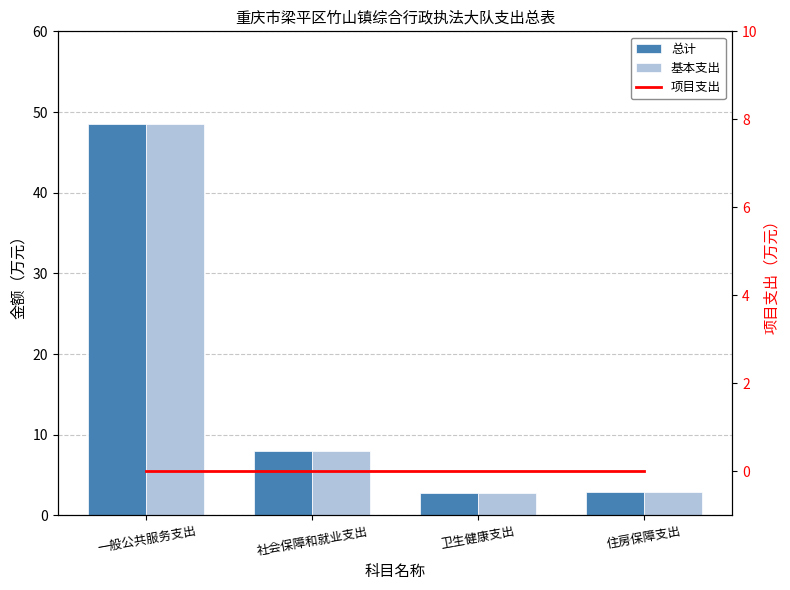

Which series has the widest spread of values?

总计